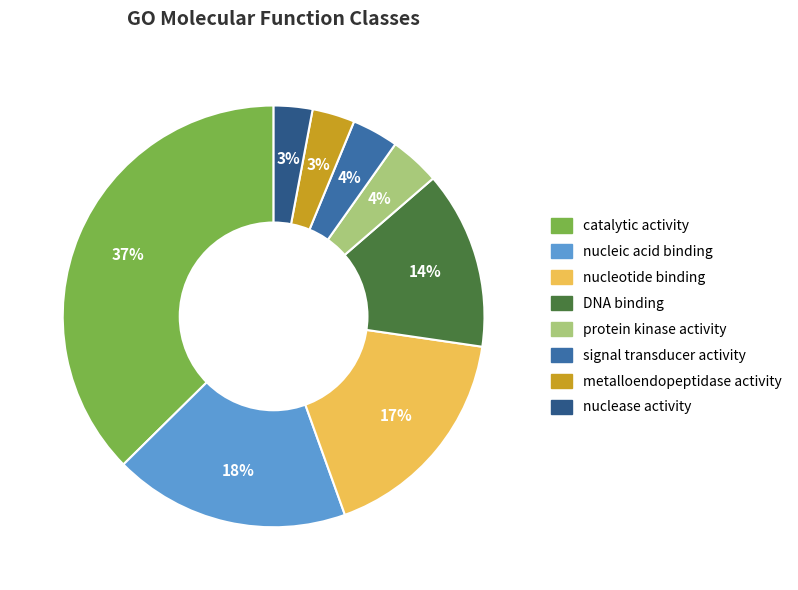

What is the ratio of the value at DNA binding to the value at nucleic acid binding?

0.8